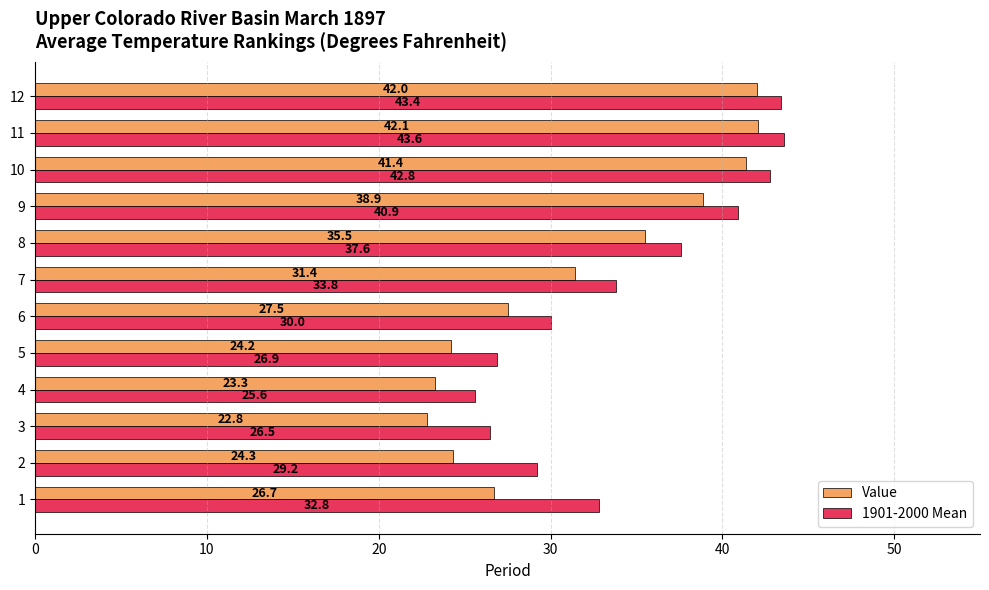

What is the average value of the Value series?

31.7